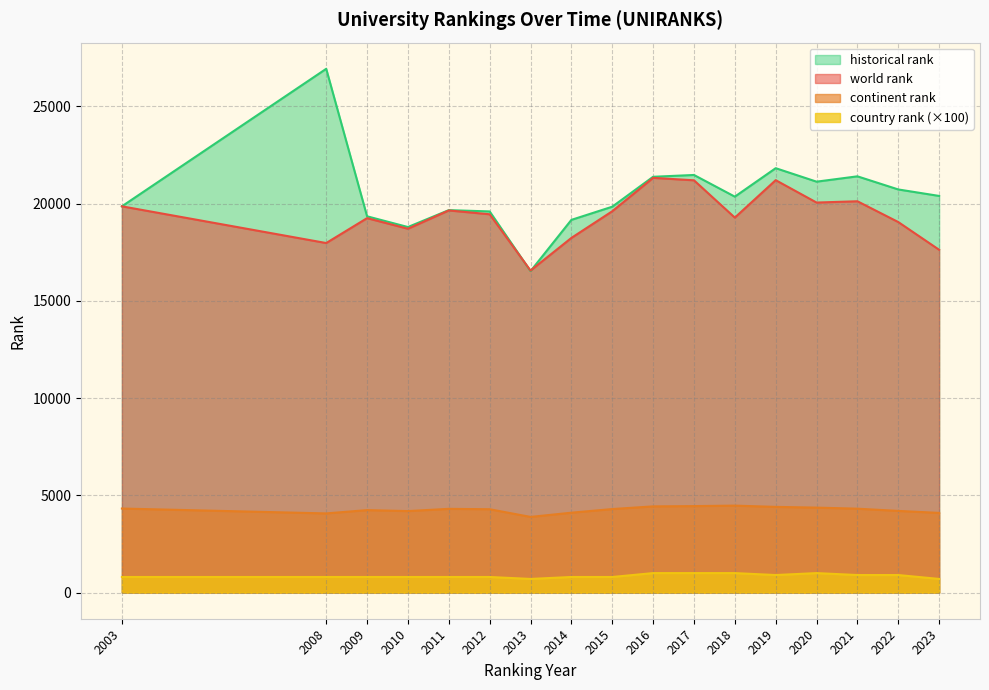

Which series has the widest spread of values?

historical rank